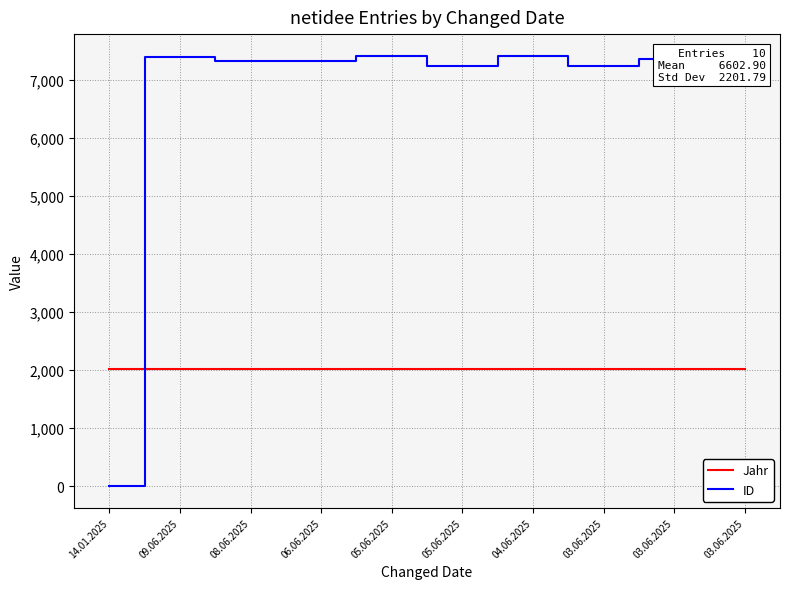

What are all the series names shown in the legend?

Jahr, ID